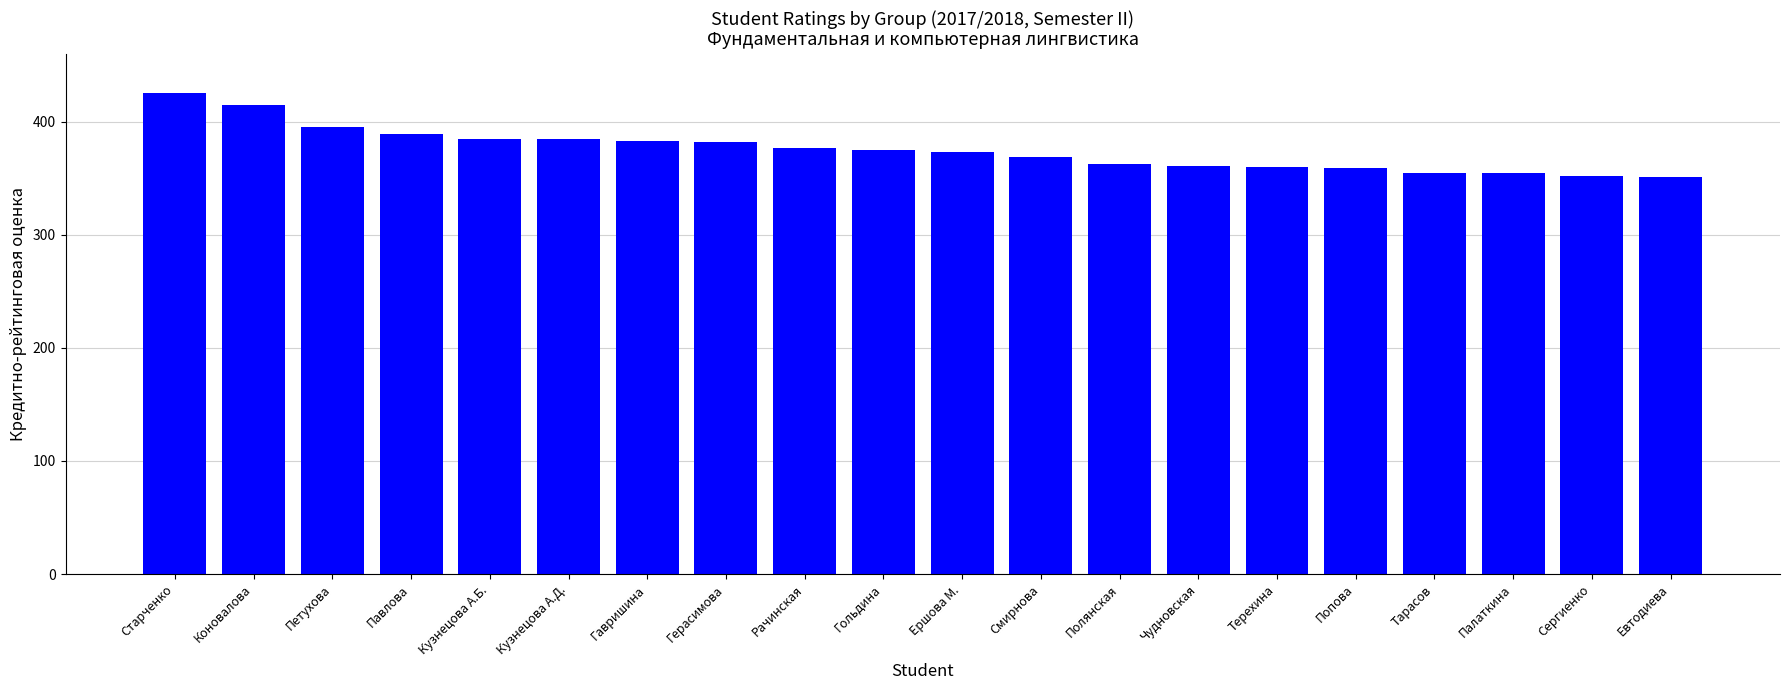

What is the smallest value displayed?

351